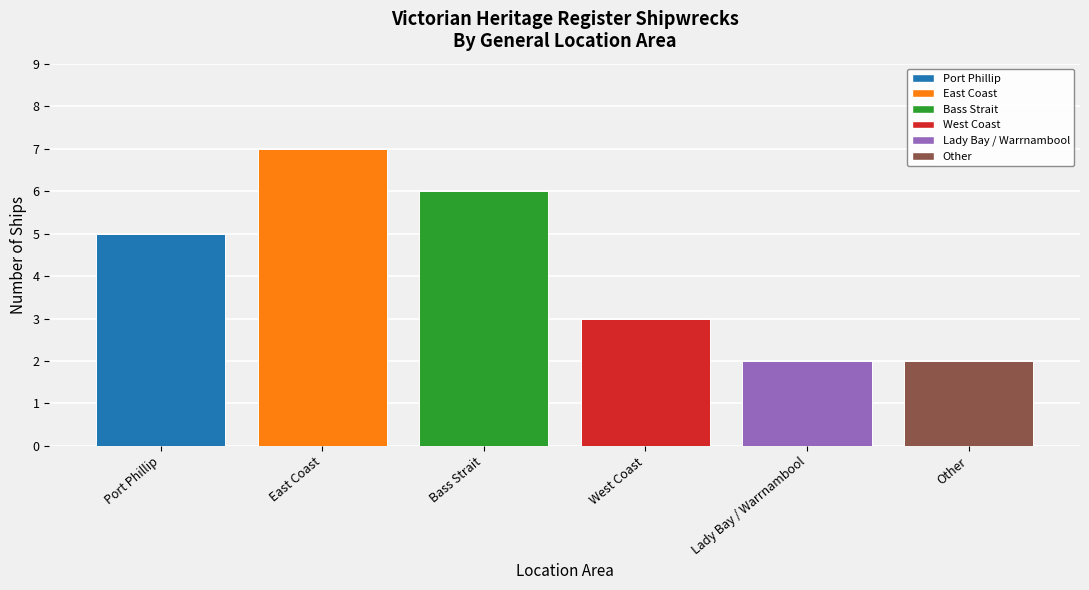

The chart shows a value of 7 at Port Phillip. True or false?

False